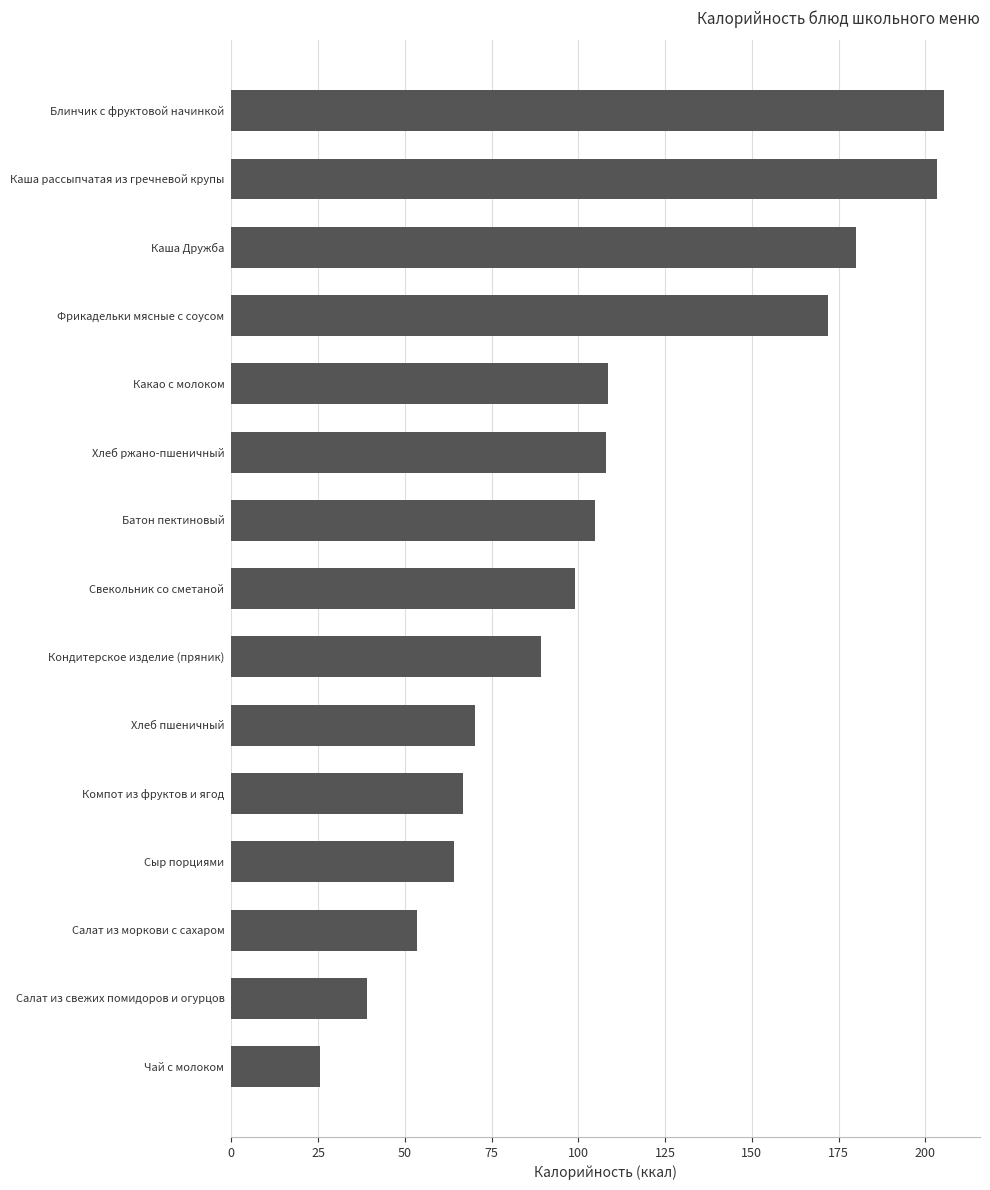

Between Салат из свежих помидоров и огурцов and Свекольник со сметаной, which is larger?

Свекольник со сметаной